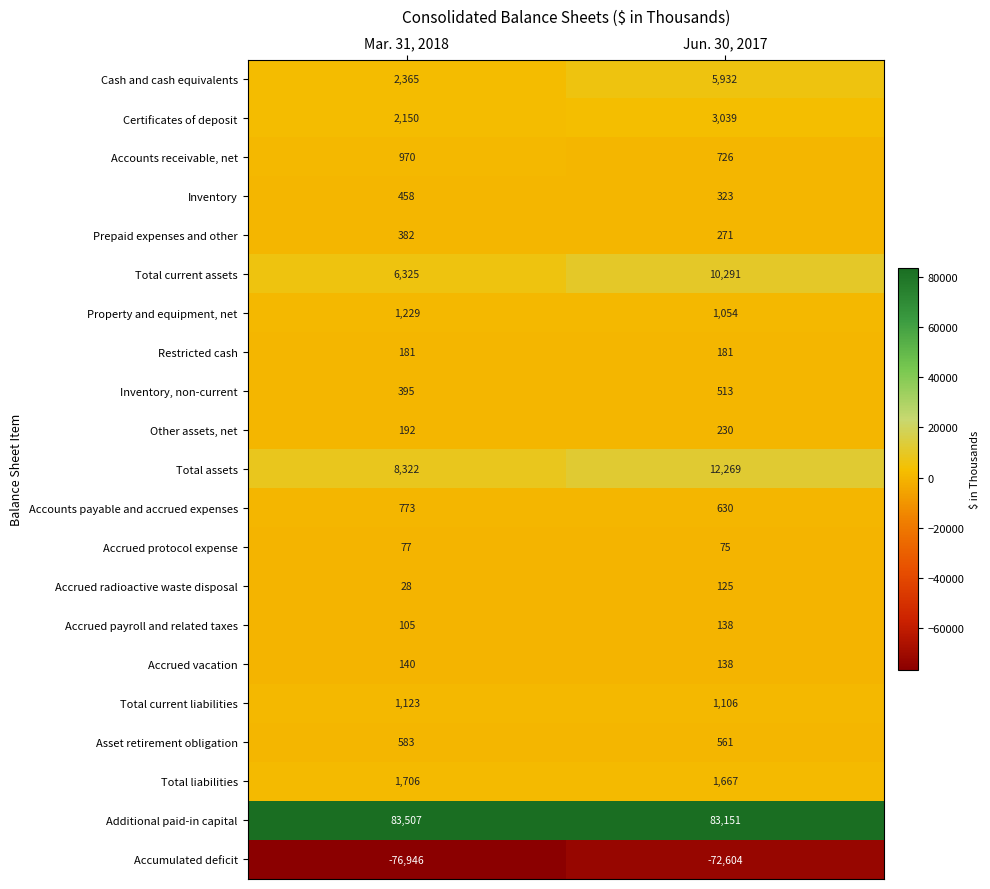

Count the number of categories in the chart.

2